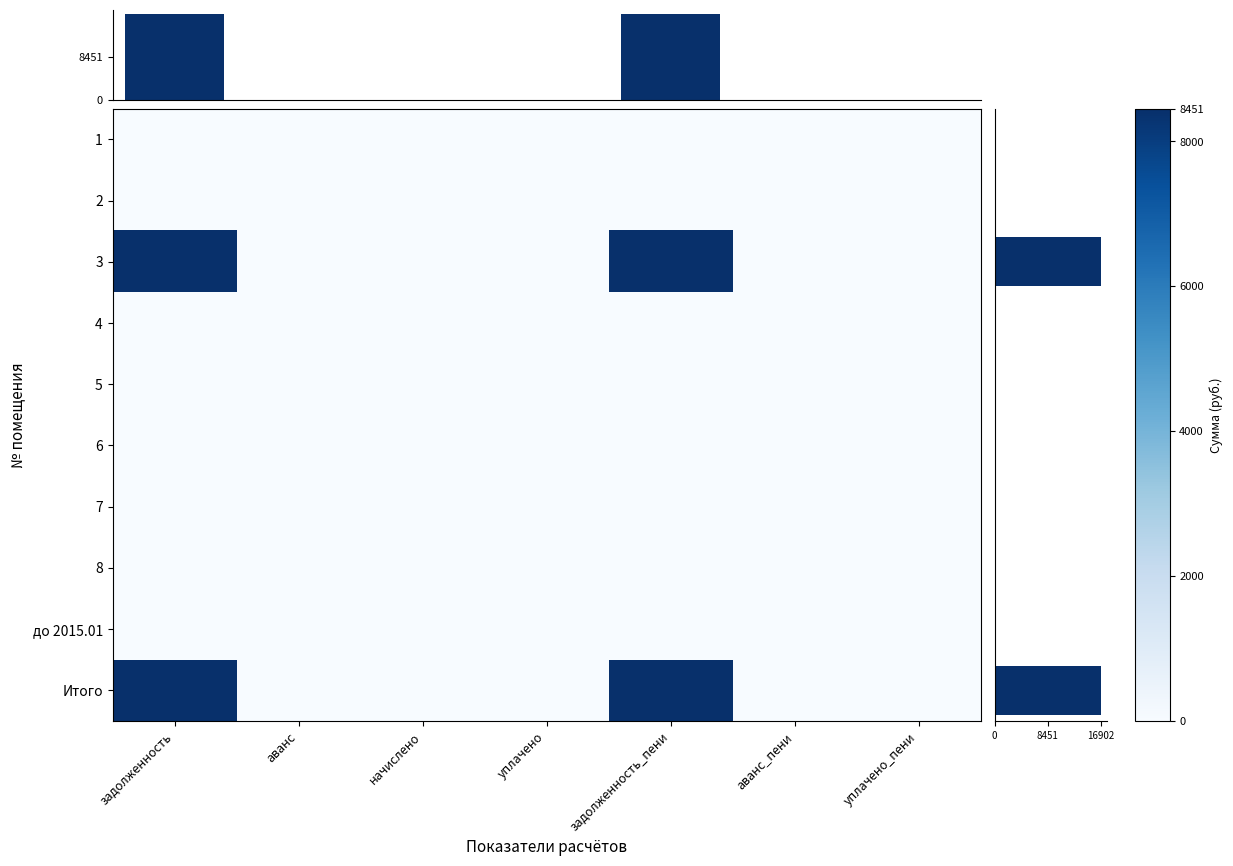

At which category is the sum across all series the highest?

задолженность